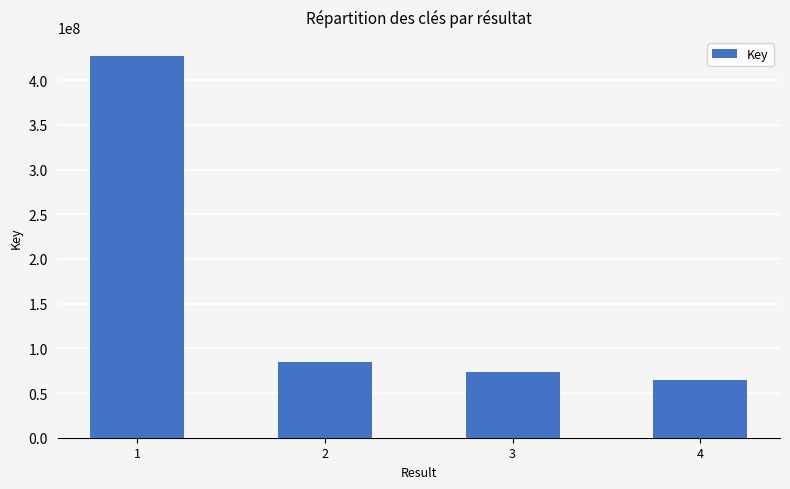

List the labels in order of value, smallest first.

4, 3, 2, 1